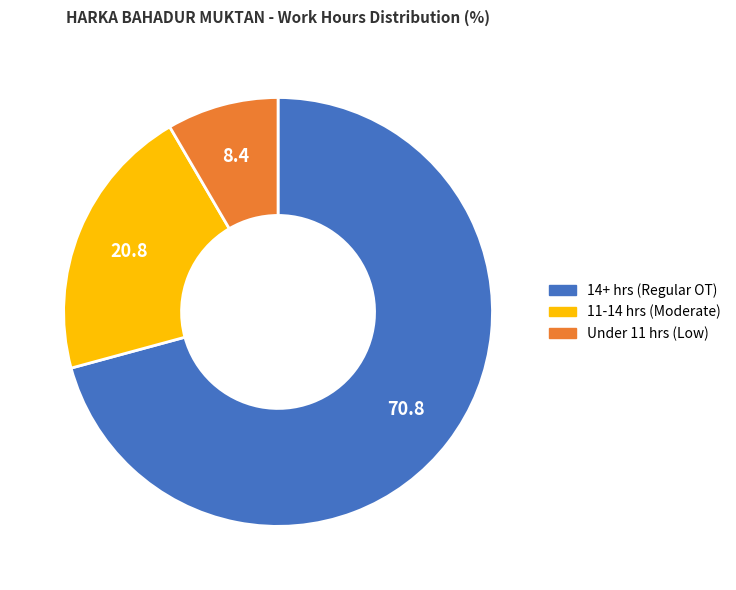

Is there a majority slice in this chart?

Yes